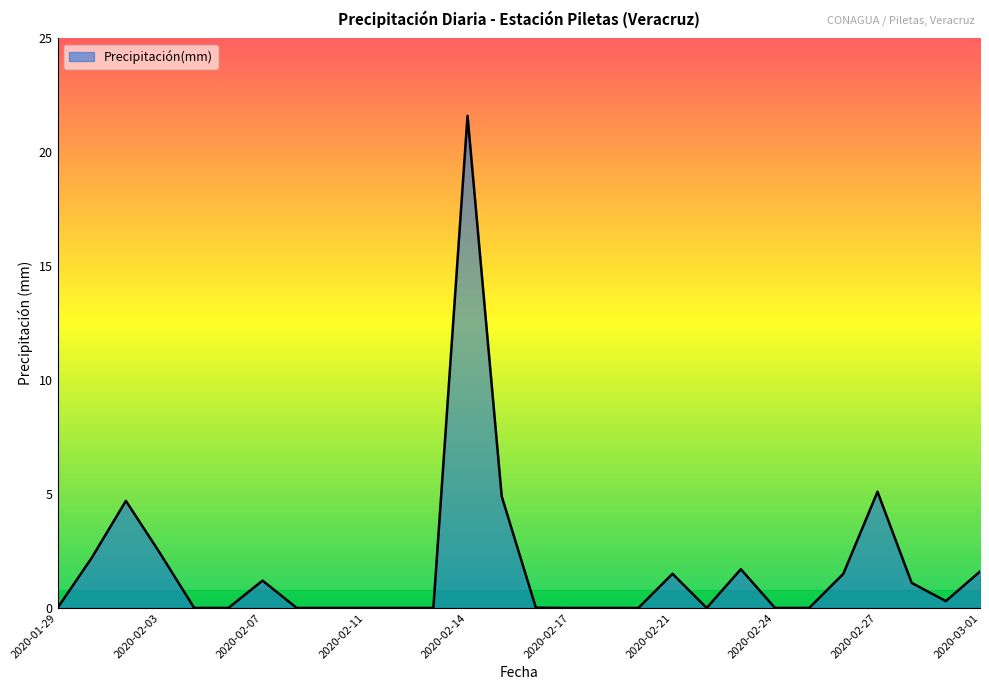

What is the difference between the maximum and minimum values?

21.6